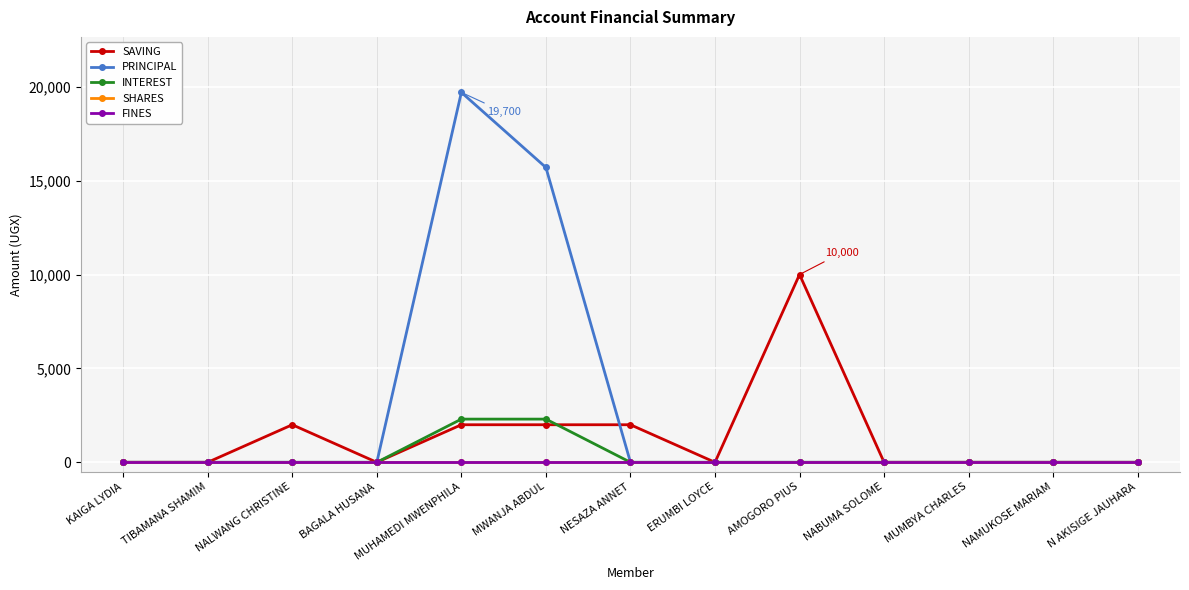

Is this an area chart (filled region under the line)?

No